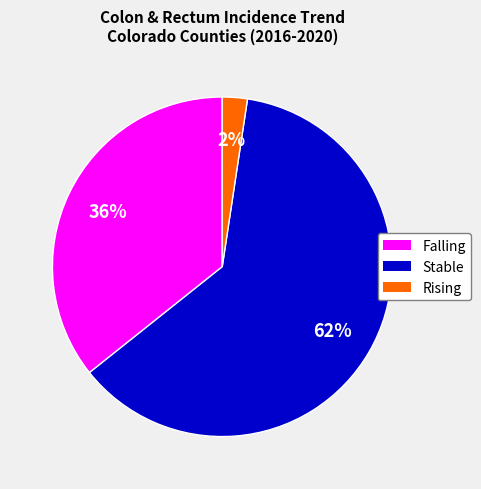

To the nearest percent, what portion does Stable represent?

62%